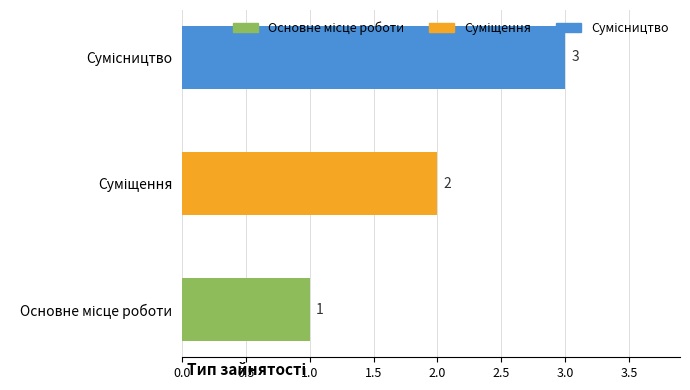

How many values are between 1 and 3?

3